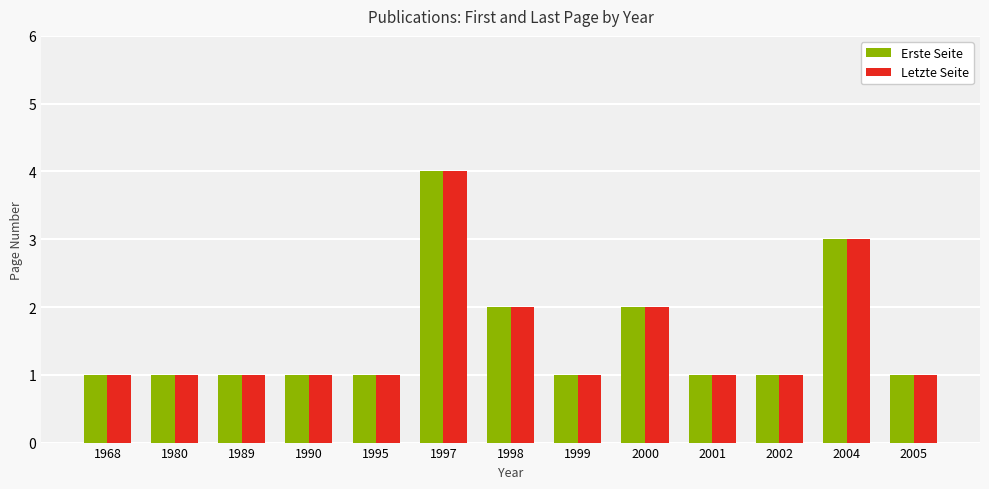

What are all the series names shown in the legend?

Erste Seite, Letzte Seite